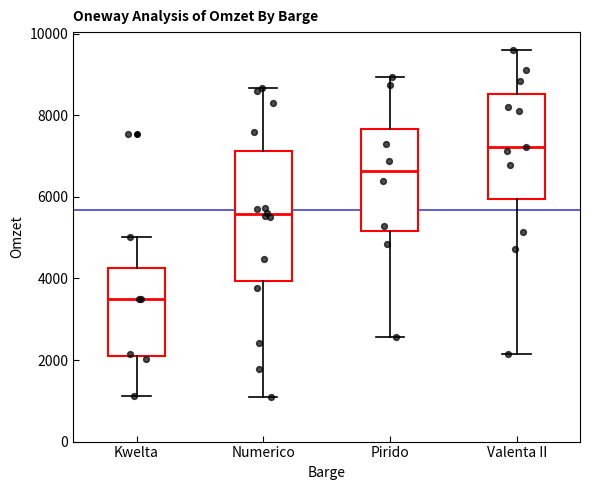

Where does the median line of the box for Valenta II sit on the y-axis? The values are not printed on the chart, so give them approximately, as read against the axis.

7200